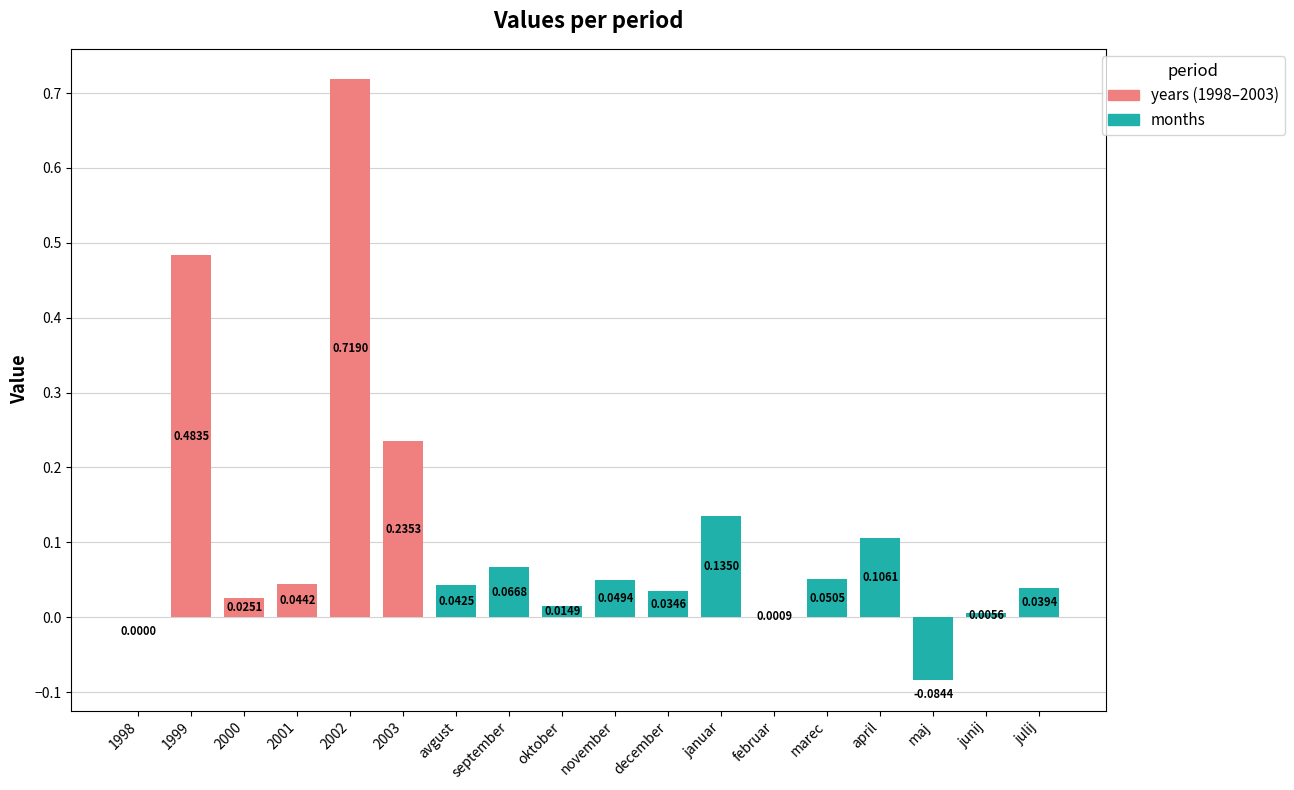

Are the bars grouped side by side (vs. stacked)?

No